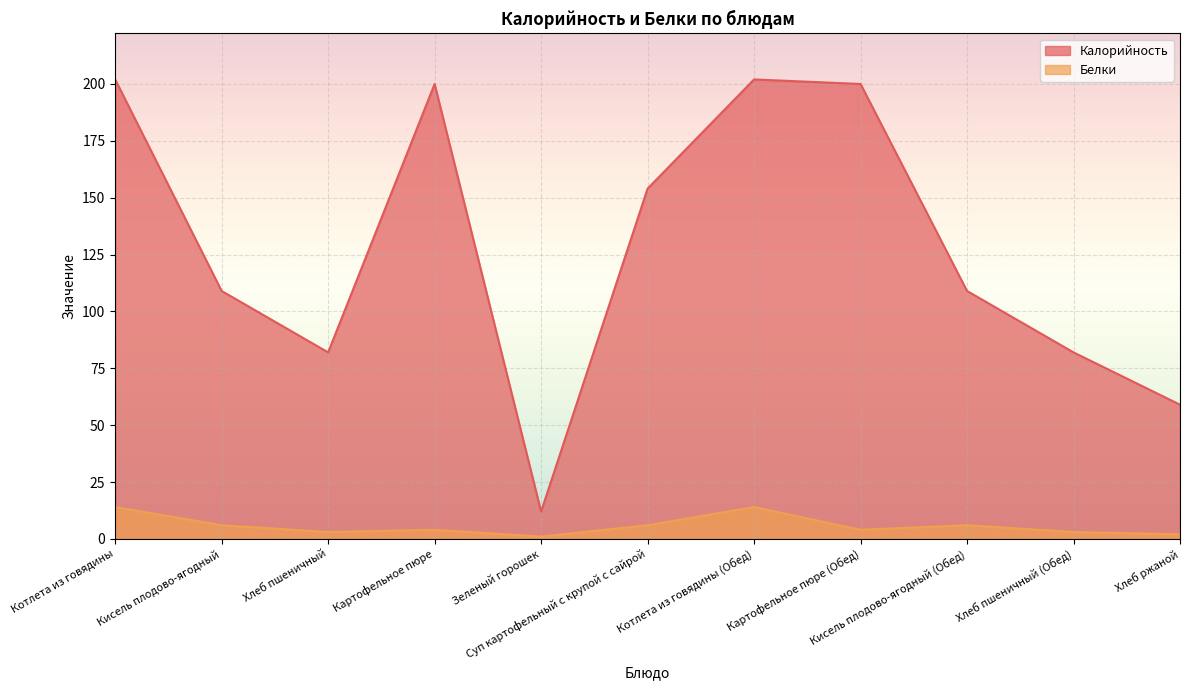

Reading left to right, transcribe all the data shown in this chart.

Калорийность: 202	109	82	200	12	154	202	200	109	82	59
Белки: 14	6	3	4	1	6	14	4	6	3	2